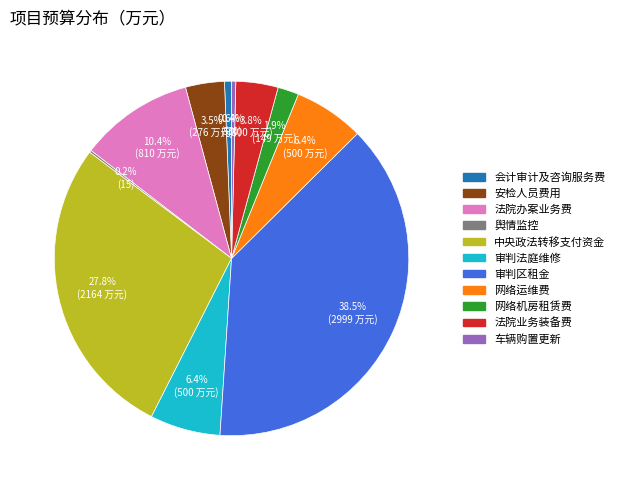

Approximately how many times larger is the value at 审判法庭维修 compared to 会计审计及咨询服务费?

10.0